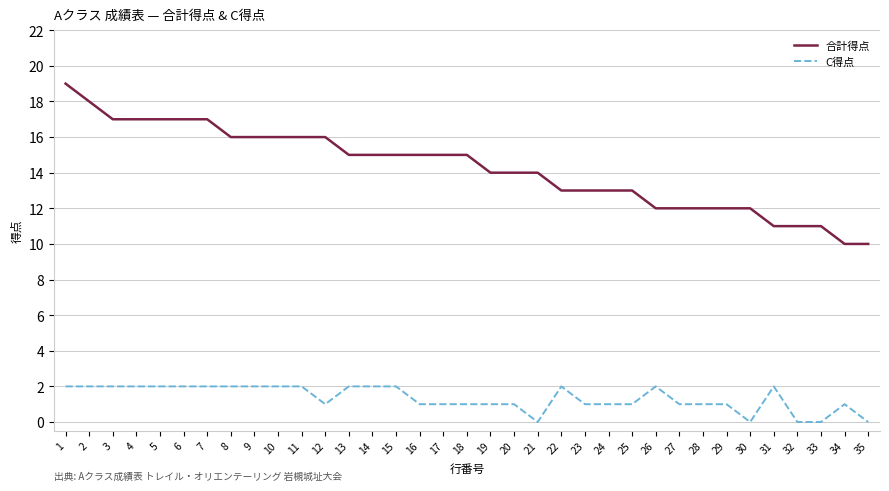

True or false: C得点 and 合計得点 intersect in this chart.

False